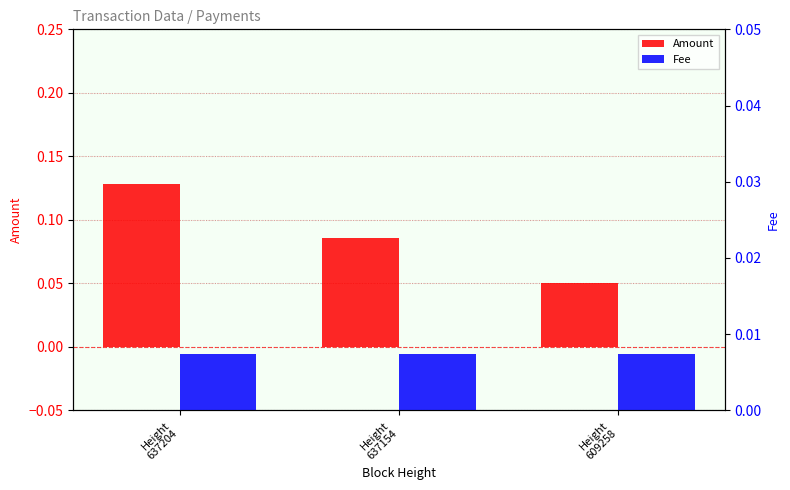

How many bars are there in total?

6